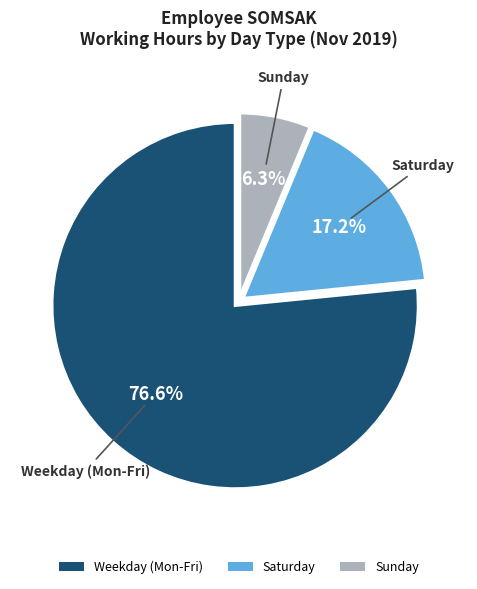

Which has a higher value, Saturday or Sunday?

Saturday